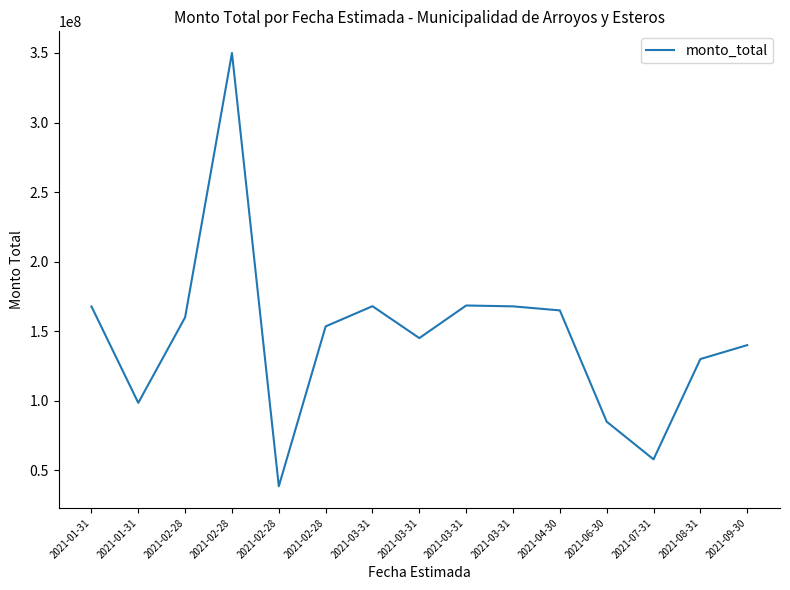

What is the value of the 3rd point from the left?

159999300